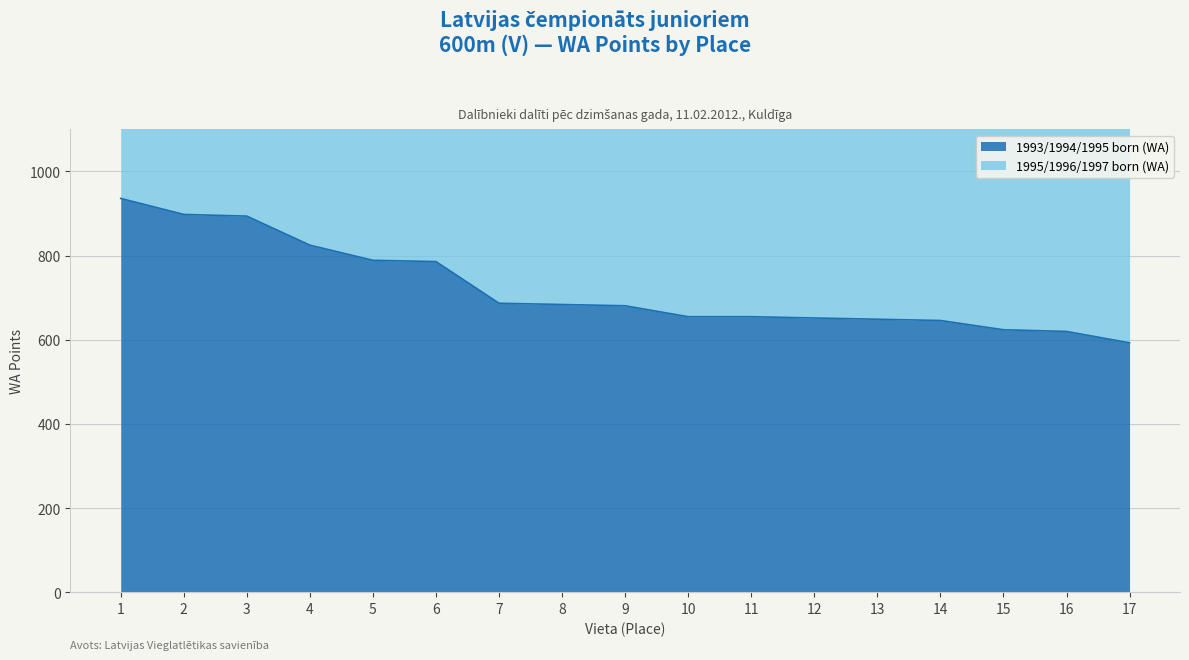

Is it true that the value at 17 is 811?

False